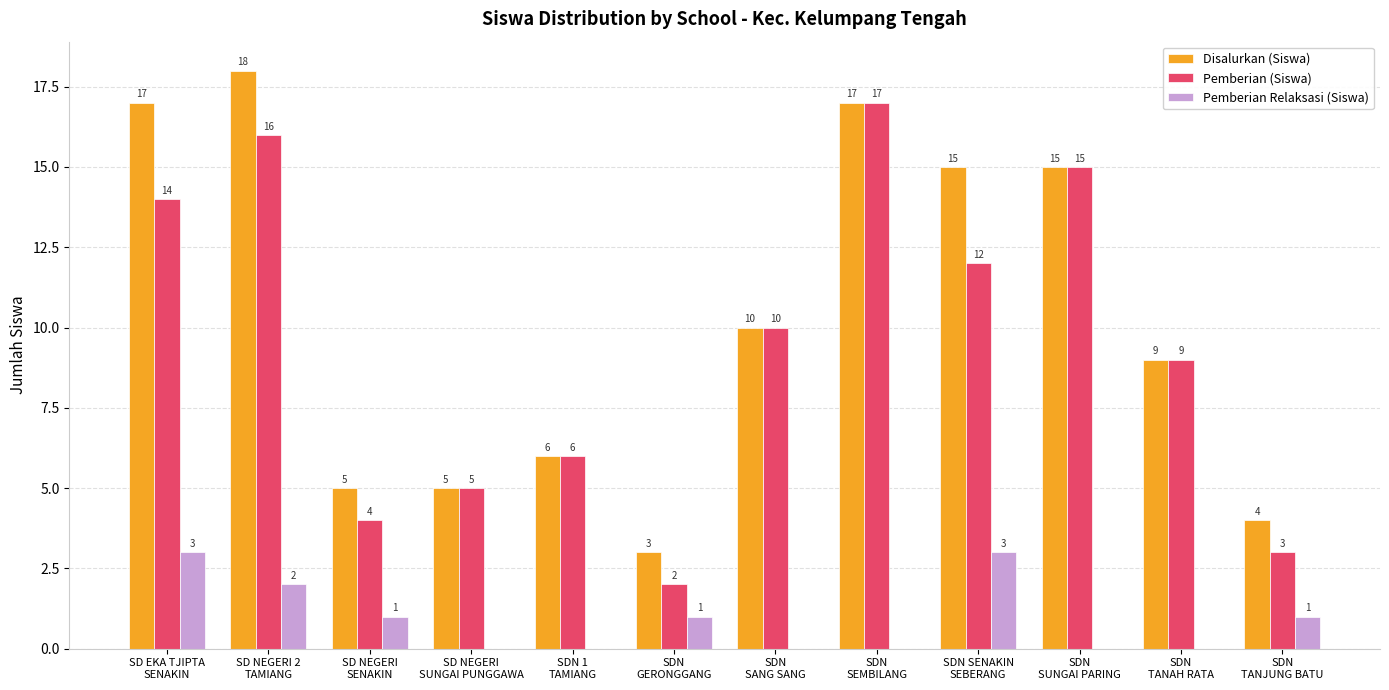

Which series has the largest total across all categories?

Disalurkan (Siswa)